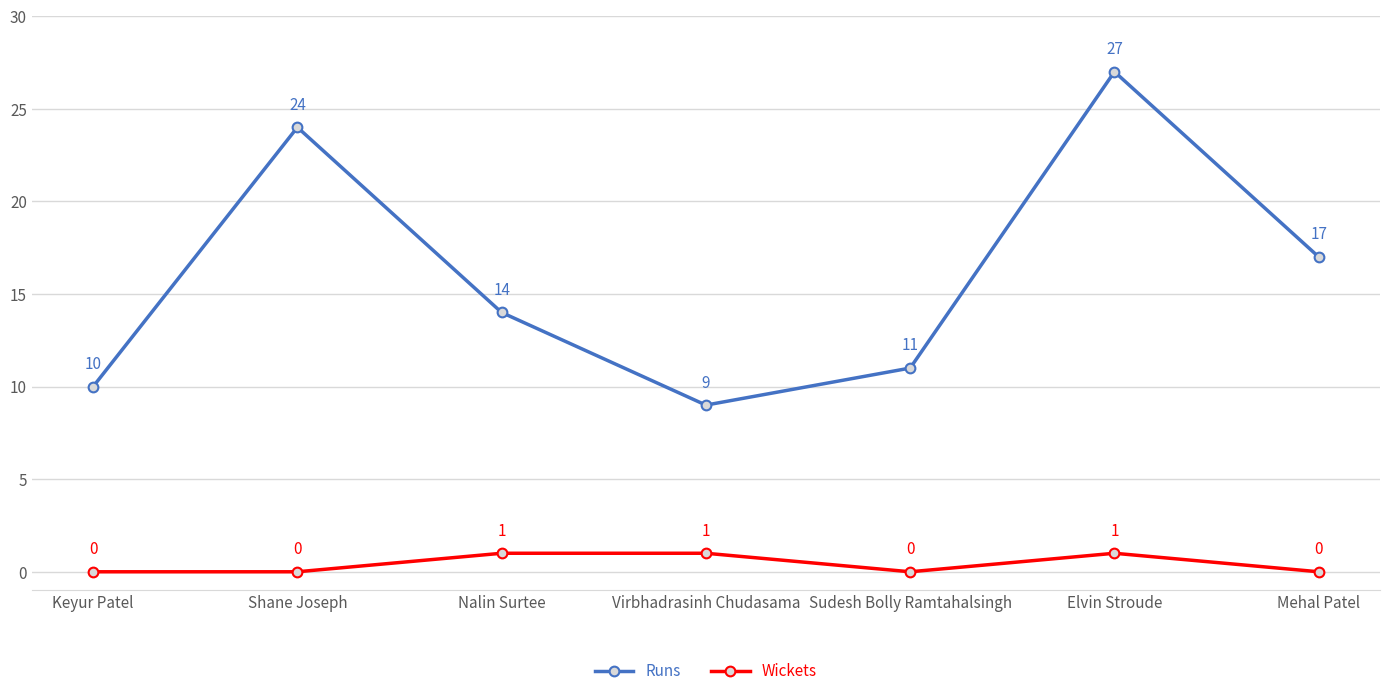

Is it true that Runs equals 7 at Keyur Patel?

False